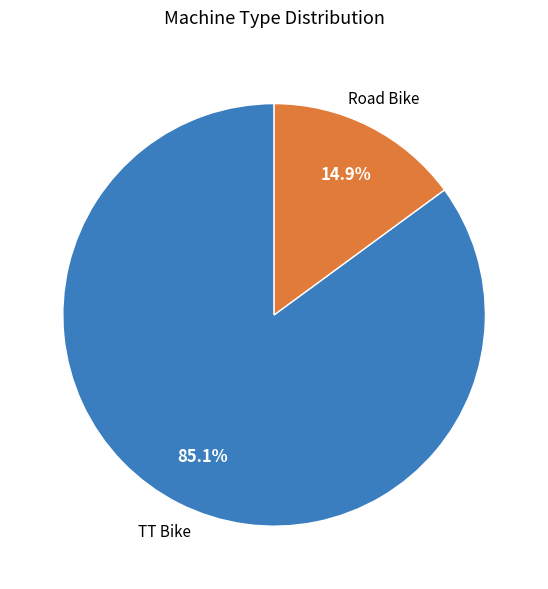

How many slices are in this pie chart?

2